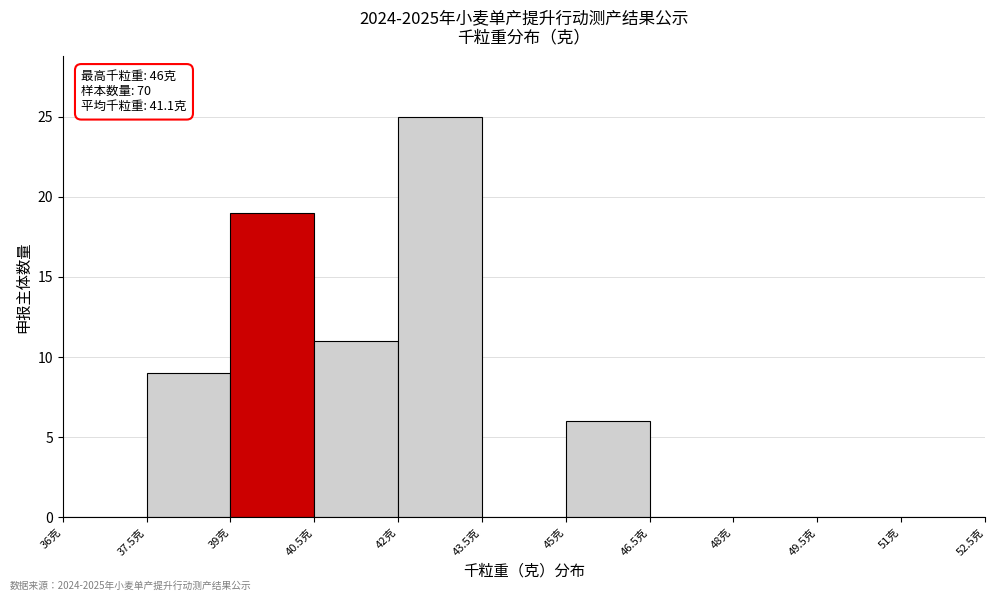

Over which range of the x-axis is the bar tallest?

42.0 to 43.5